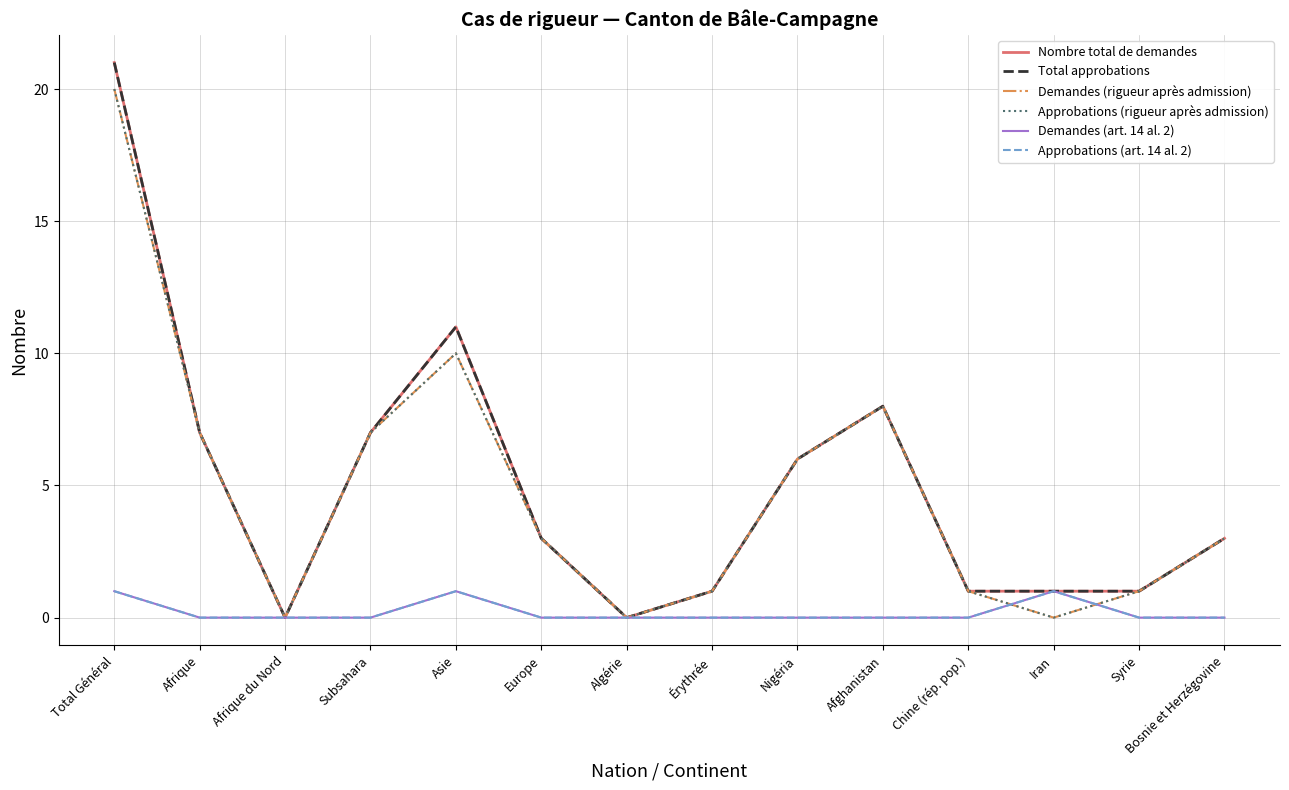

At which category is the sum across all series the highest?

Total Général